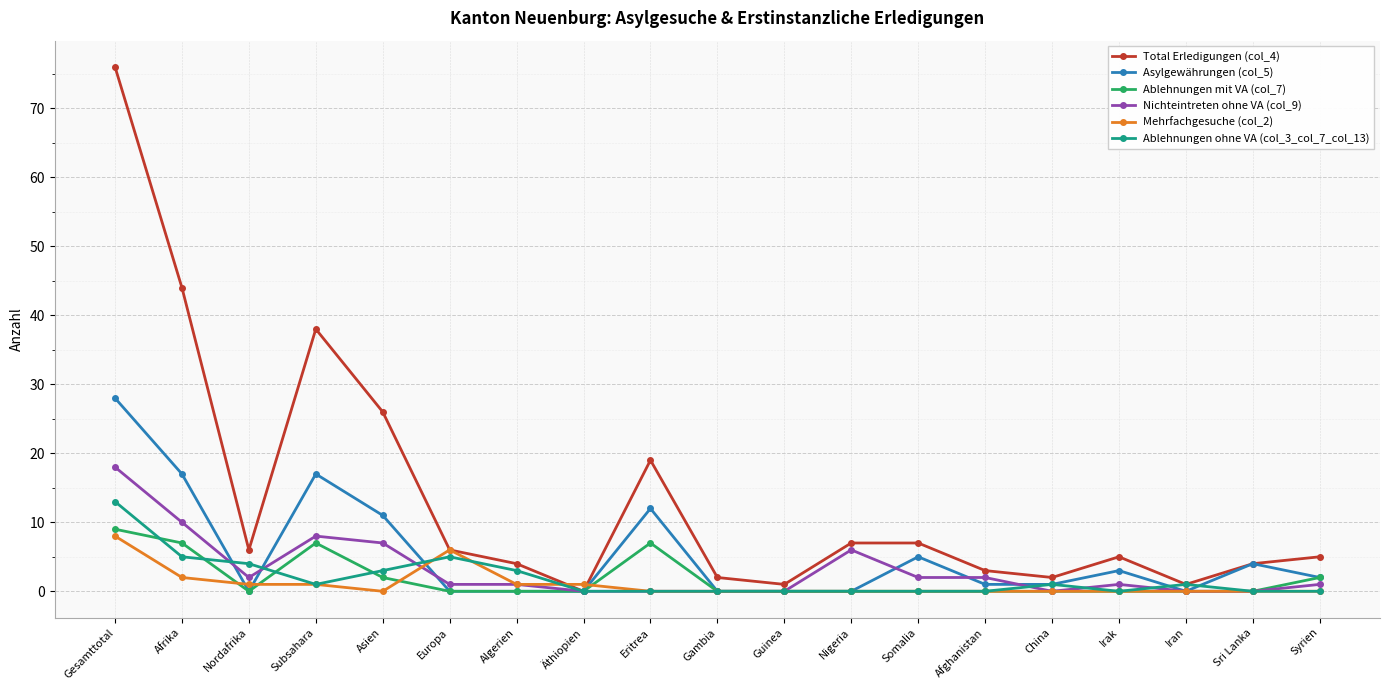

Does the chart display data point markers on the line(s)?

Yes